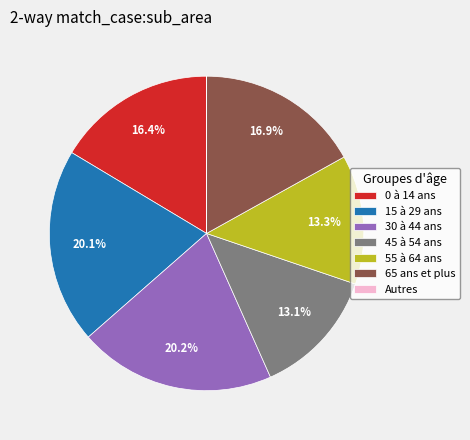

To the nearest percent, what is the difference between the largest and smallest slice percentages?

20%